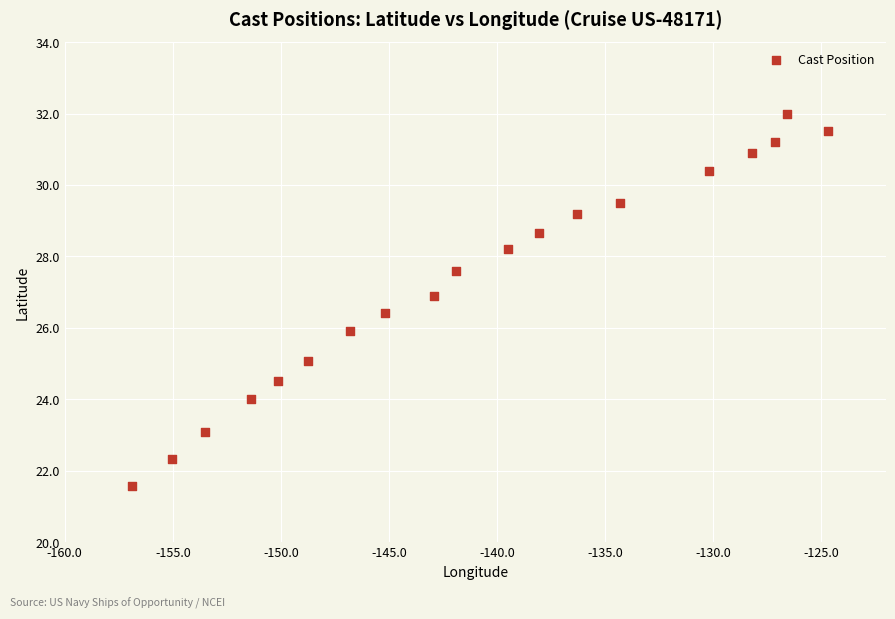

What is the range of Y values (max minus min)?

10.4